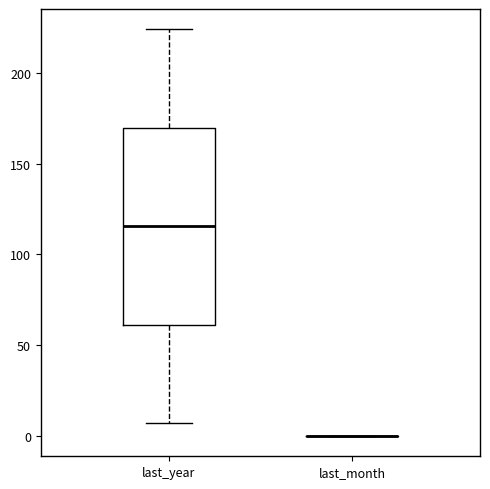

Which box is the tallest, from its lower edge to its upper edge?

last_year